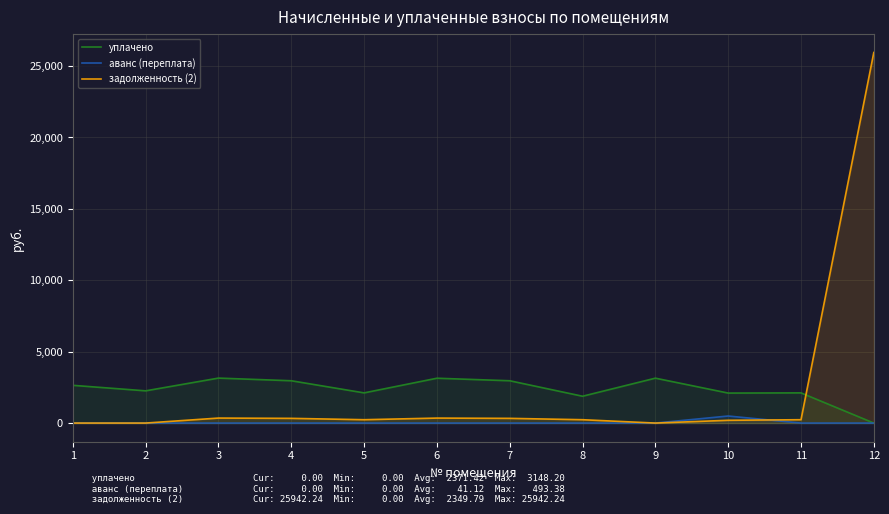

True or false: аванс (переплата) and уплачено cross at least once.

False